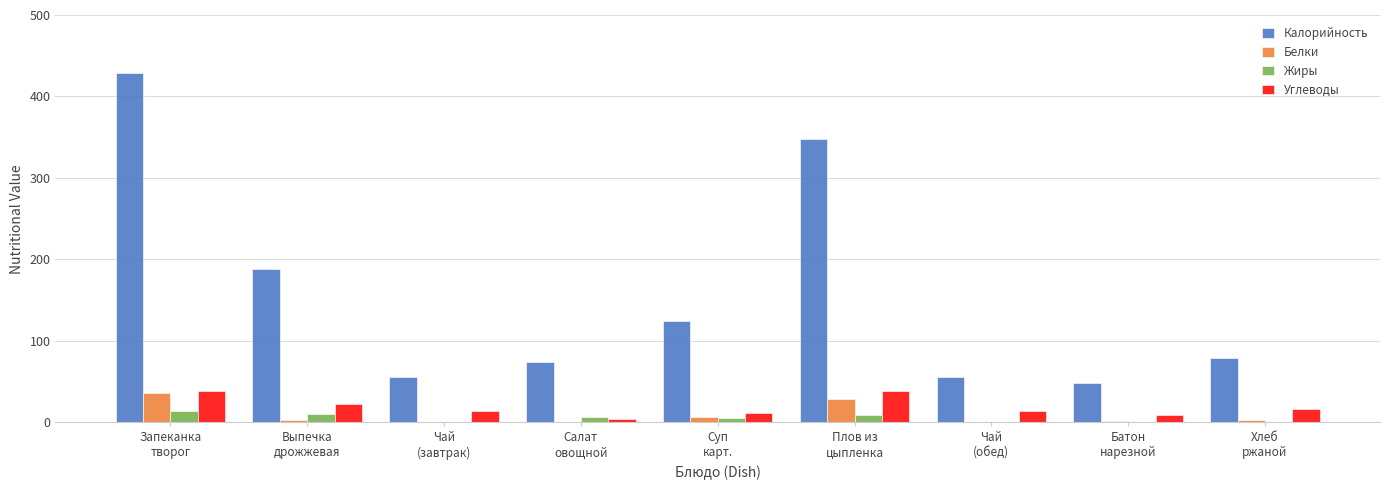

Which series has the widest spread of values?

Калорийность